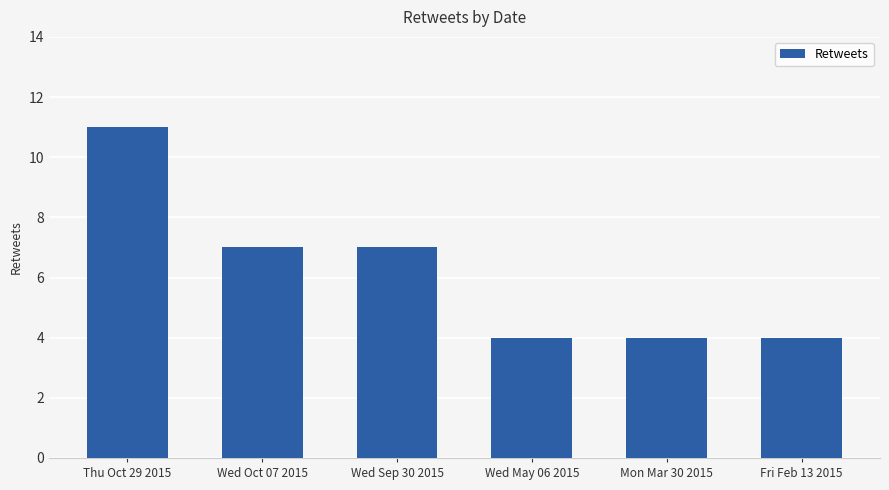

Where does the data first go above 7?

Thu Oct 29 2015